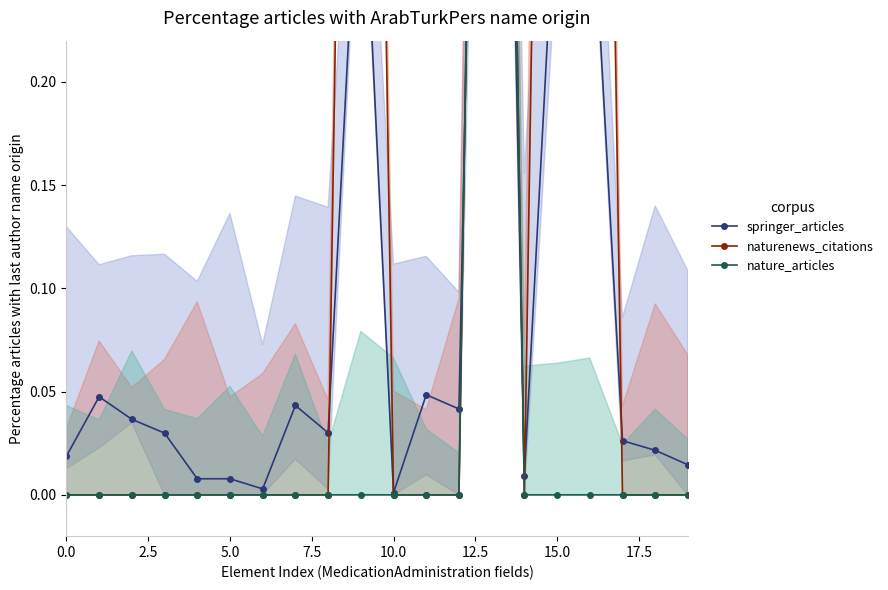

How many interior local valleys does the springer_articles series have?

5